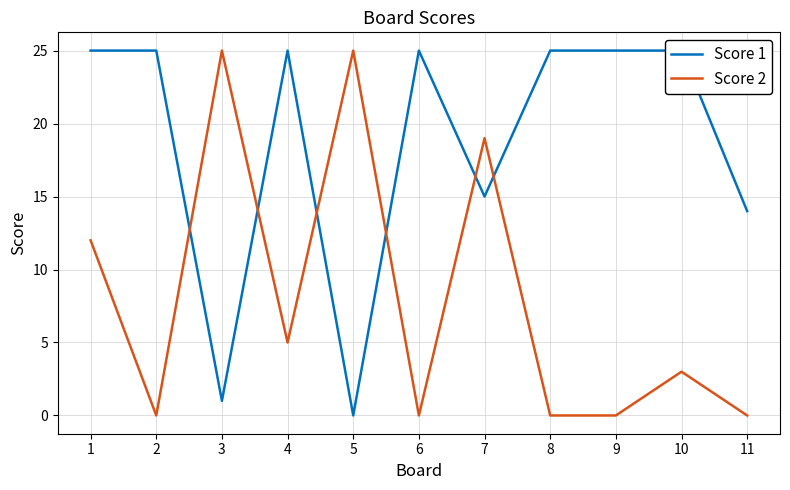

Rank the series by their average value, from lowest to highest.

Score 2, Score 1